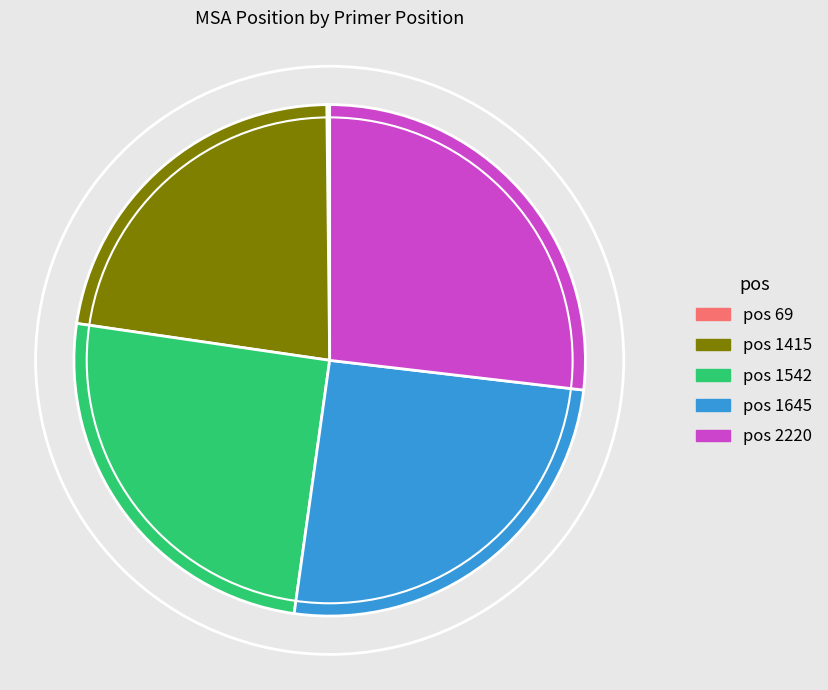

Does any single category account for the majority?

No